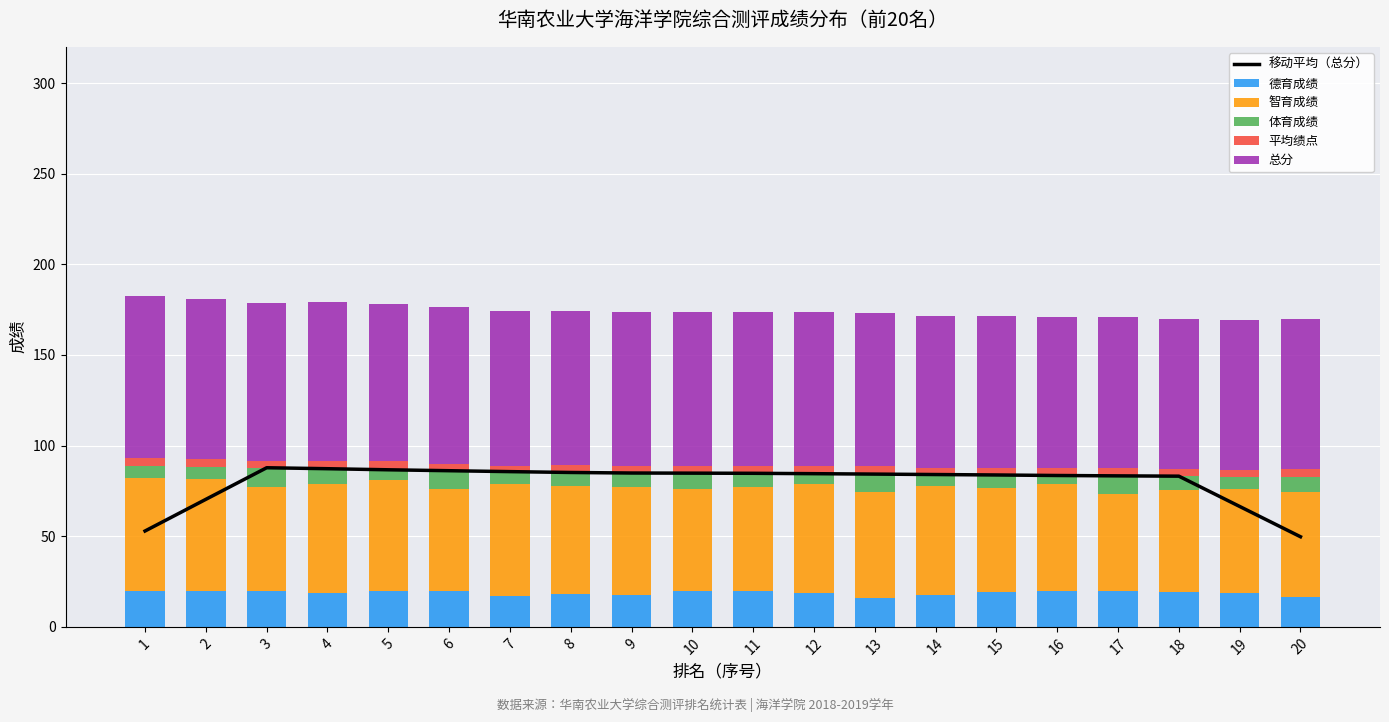

The 德育成绩 series shows 20.0 at 2. True or false?

True